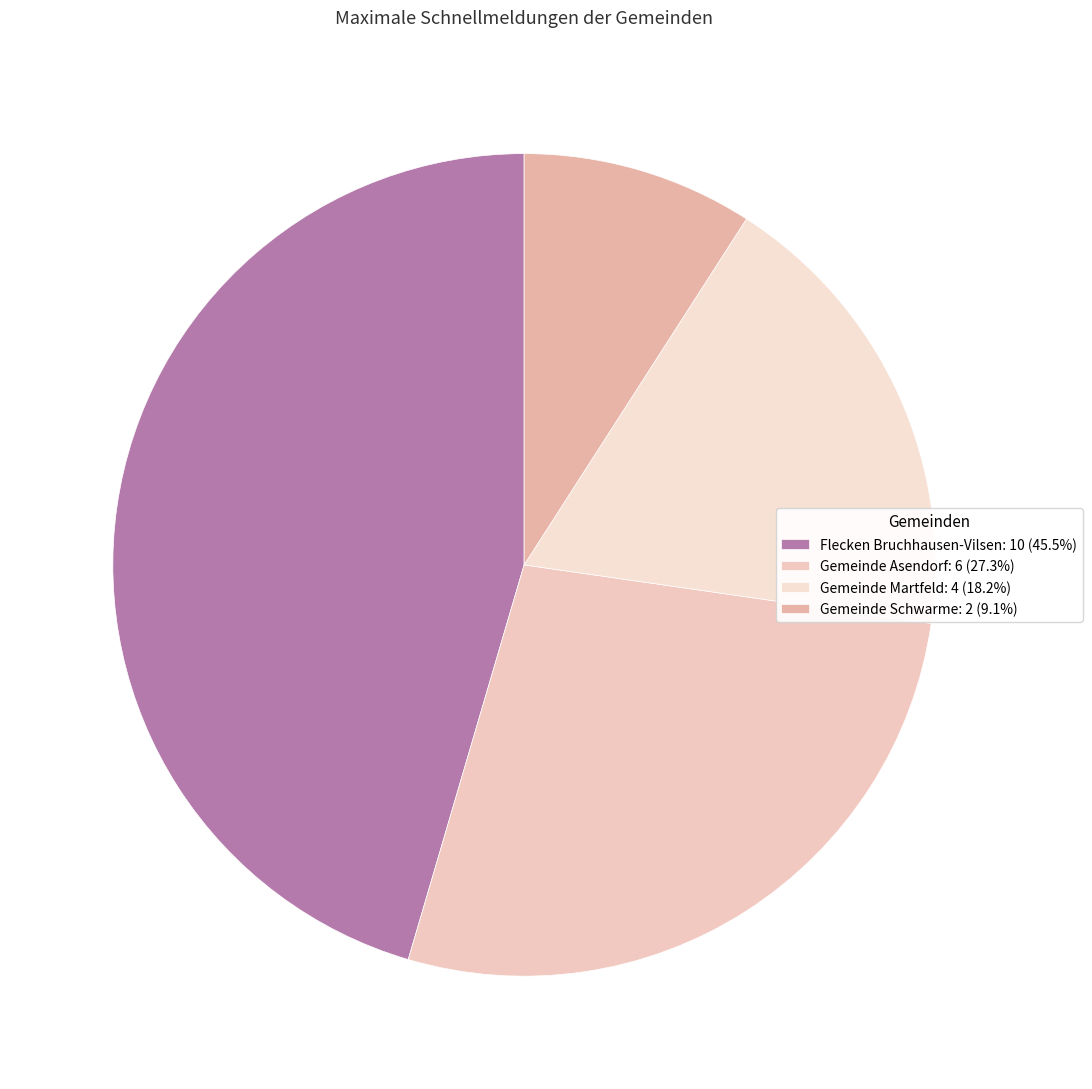

Count the number of slices in the pie.

4